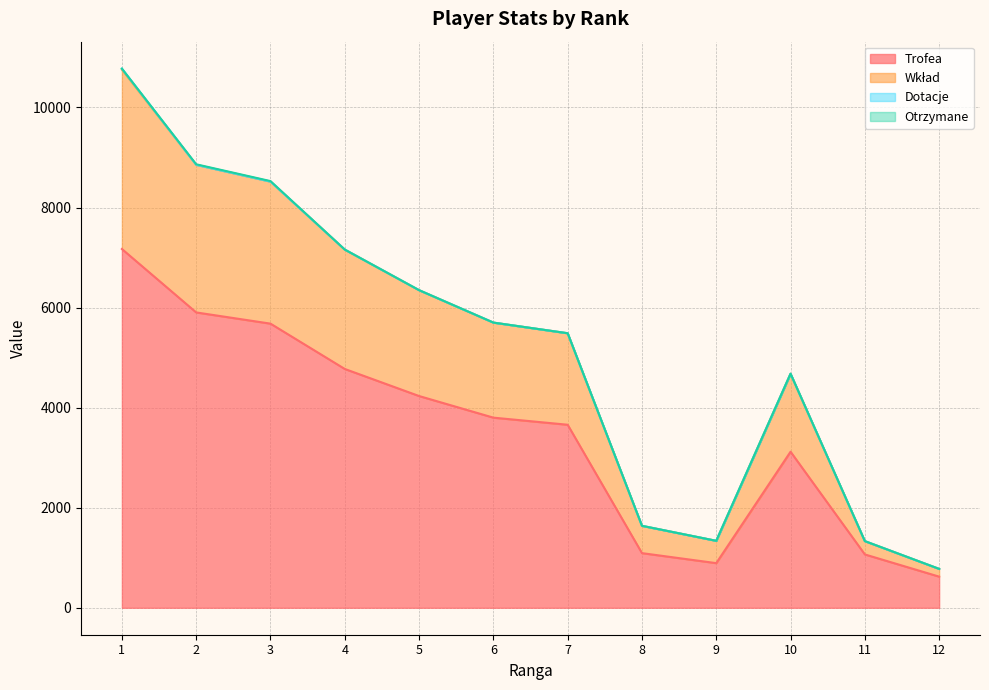

True or false: Trofea and Wkład cross at least once.

False